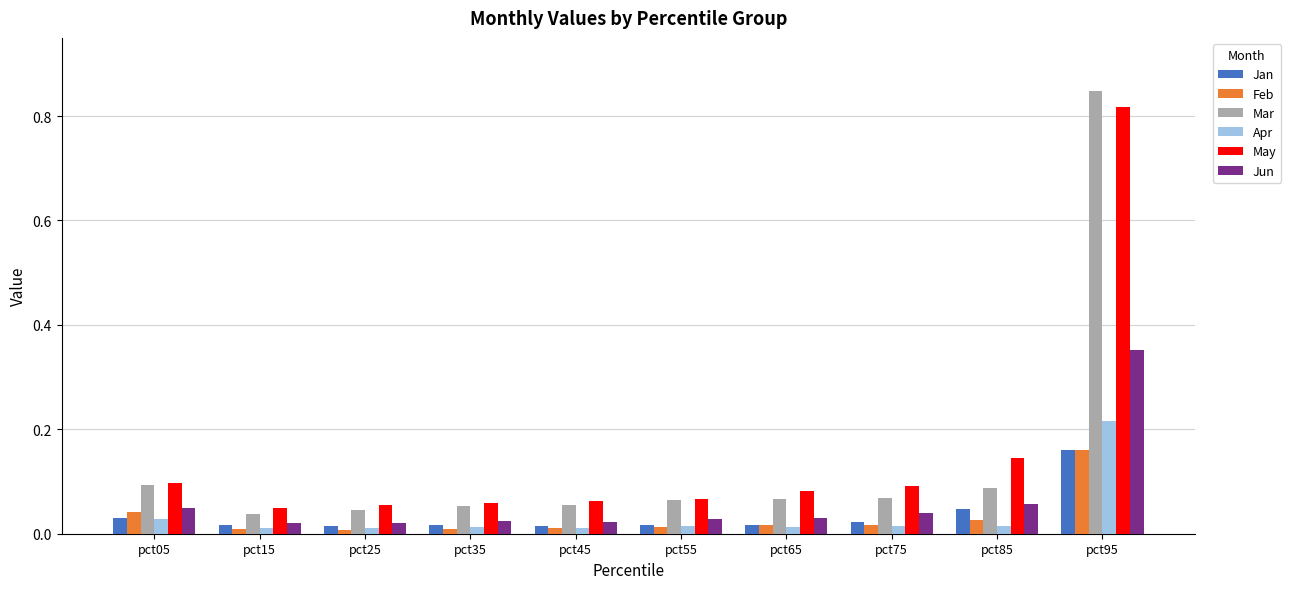

At which label does Feb reach its peak?

pct95